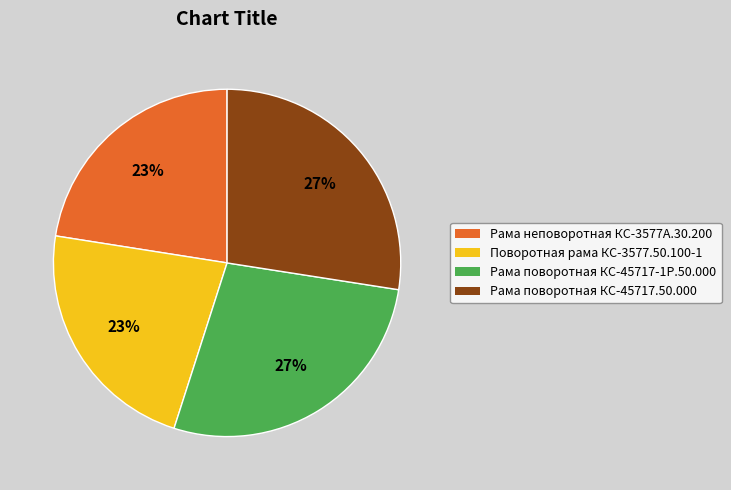

How many slices are in this pie chart?

4